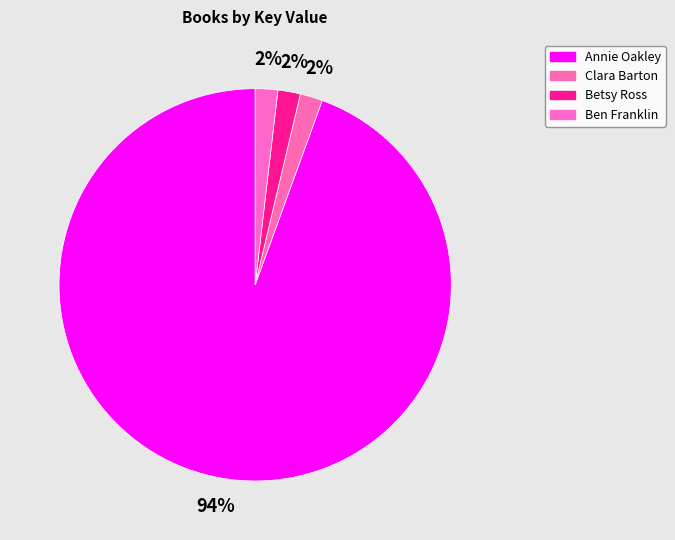

How many slices are in this pie chart?

4